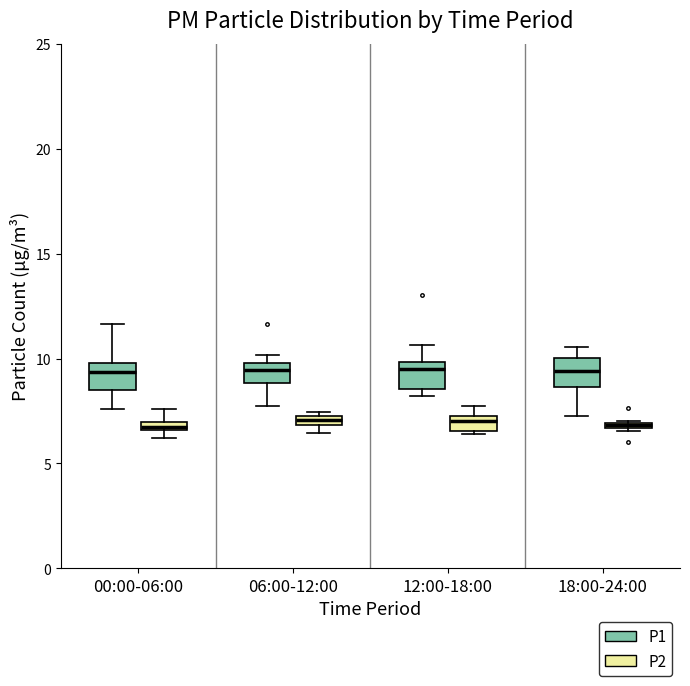

Where is the upper edge of the box for 12:00-18:00 (P2) on the y-axis? The values are not printed on the chart, so give them approximately, as read against the axis.

7.5